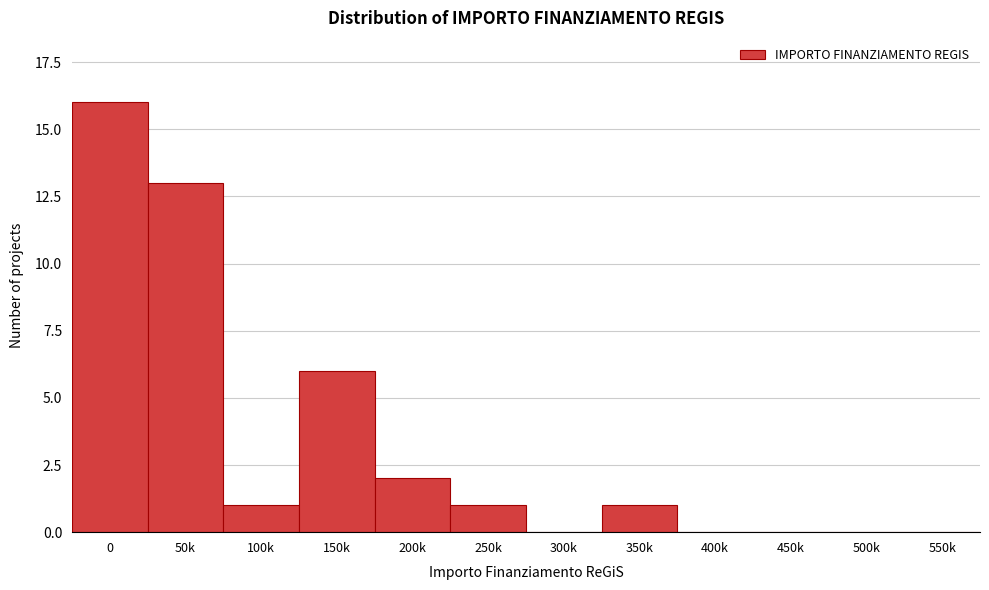

Reading left to right, what are all the values shown in this chart?

0=16	50k=13	100k=1	150k=6	200k=2	250k=1	300k=0	350k=1	400k=0	450k=0	500k=0	550k=0